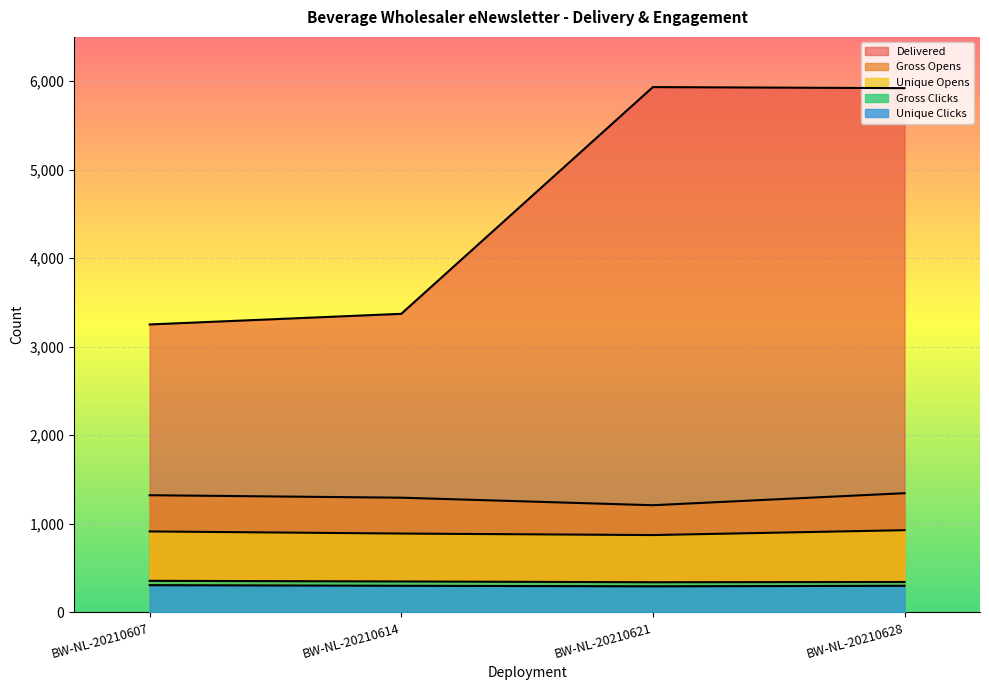

What is the difference between the second highest and minimum values in the Unique Clicks series?

6